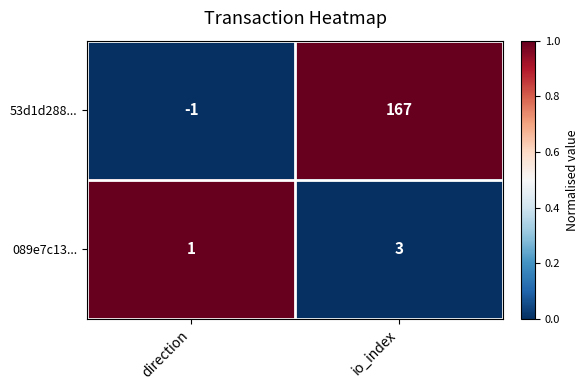

Reading right to left, what are all the values shown in this chart?

53d1d288...: io_index=167	direction=-1
089e7c13...: io_index=3	direction=1